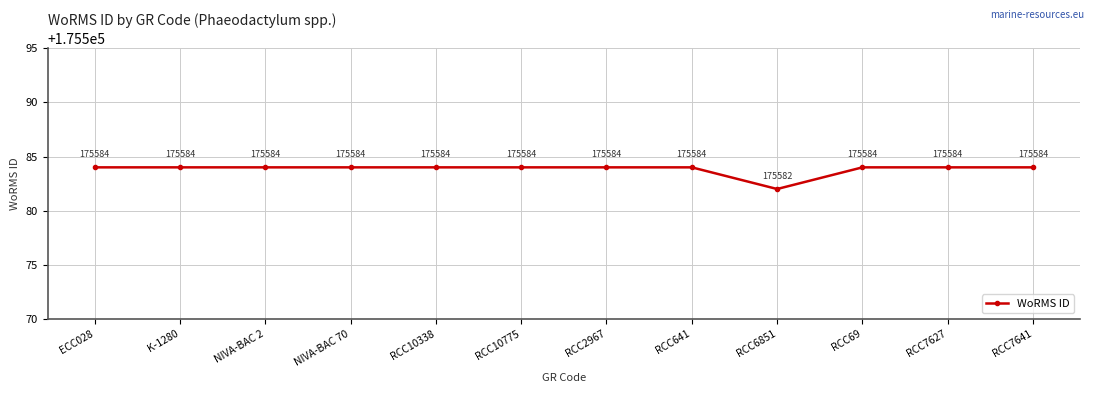

Read the value at RCC6851.

175582